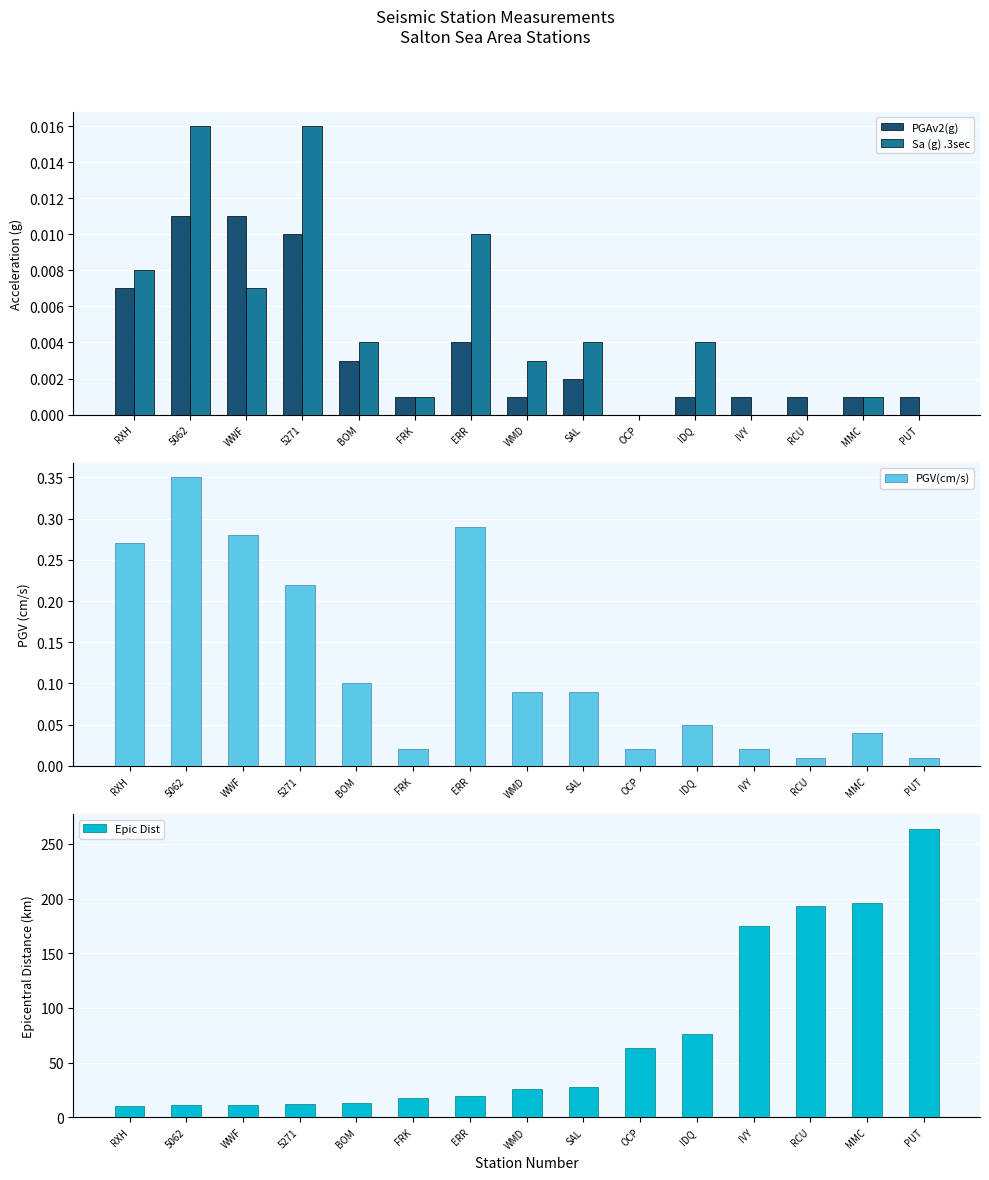

How many bars are there in each group?

4